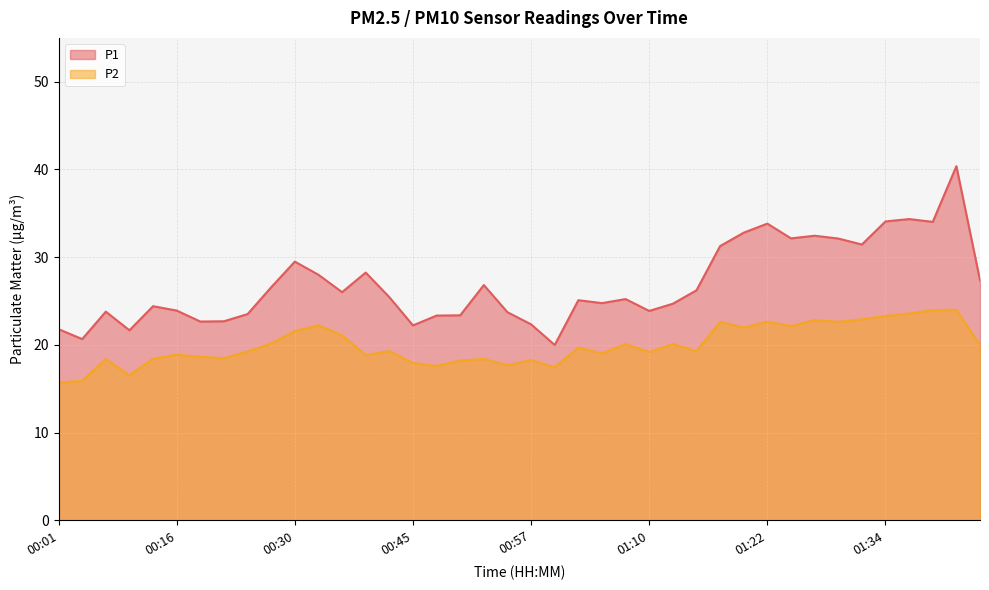

At 01:22, list the series in order from largest to smallest.

P1, P2